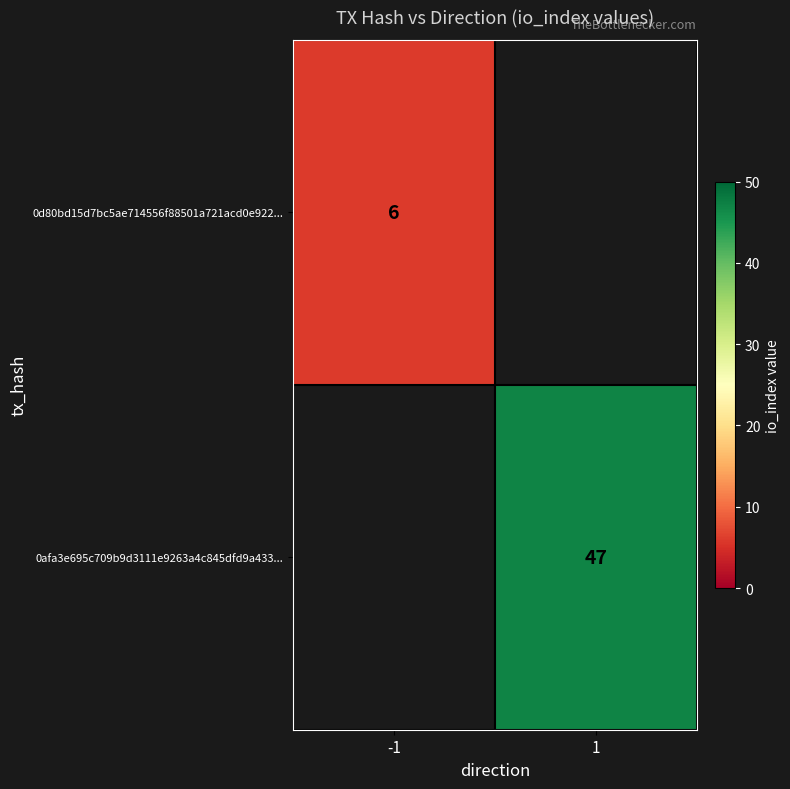

True or false: 0afa3e695c709b9d3111e9263a4c845dfd9a433... has a value of 25.6 at 1.

False